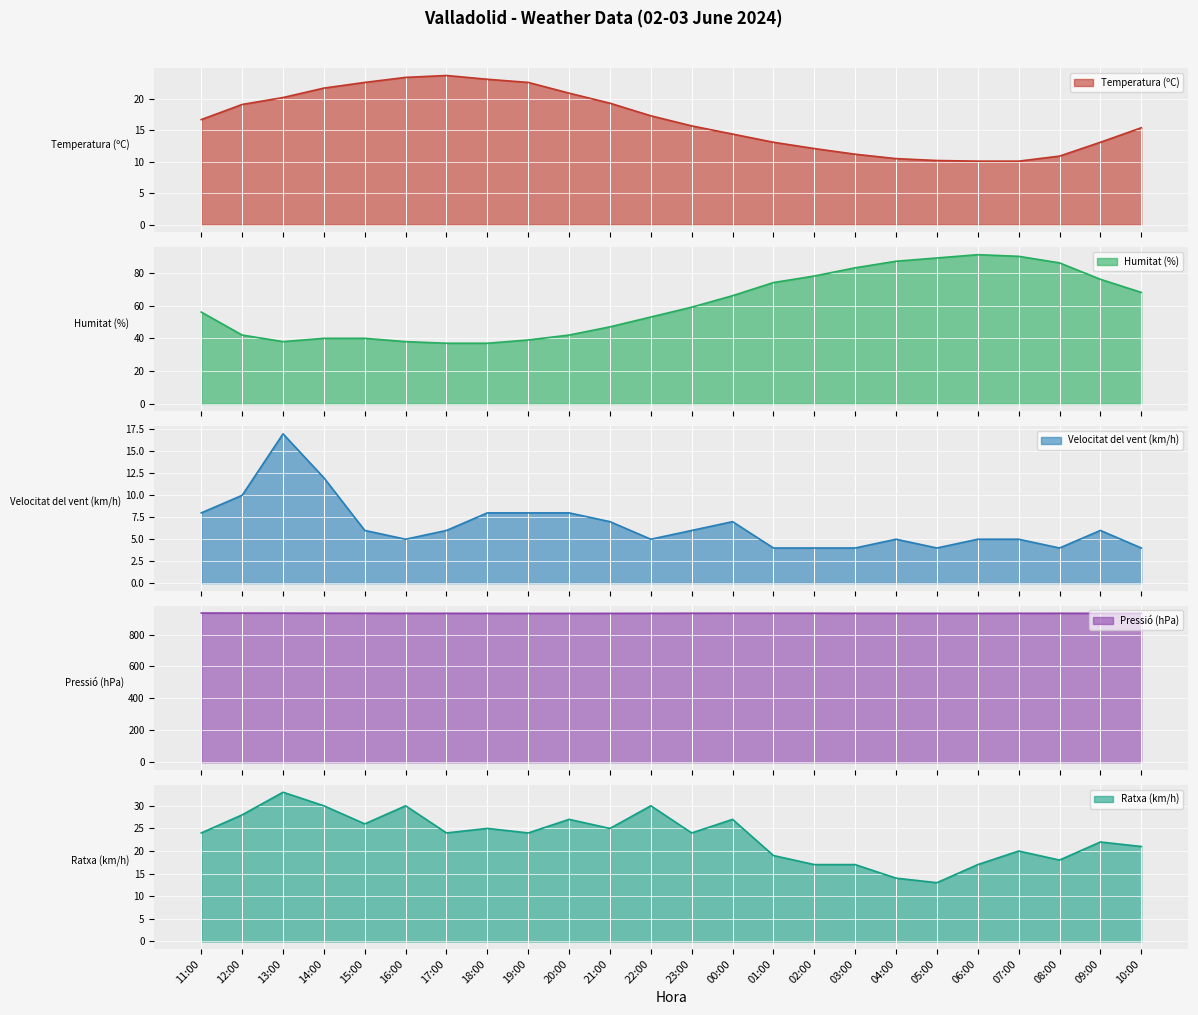

At which category is the sum across all series the highest?

07:00